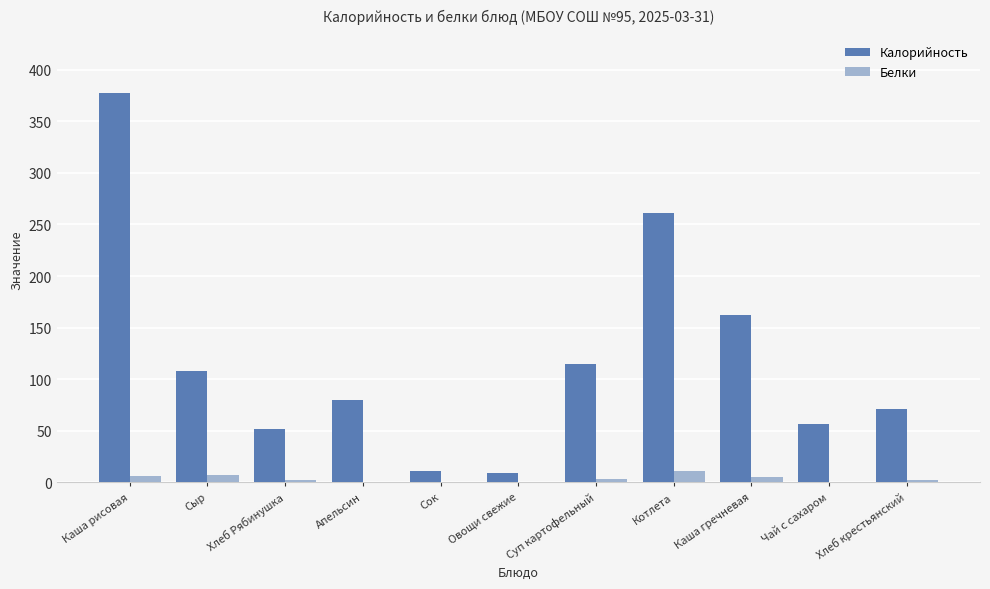

Which series changed the most between Каша рисовая and Хлеб крестьянский?

Калорийность